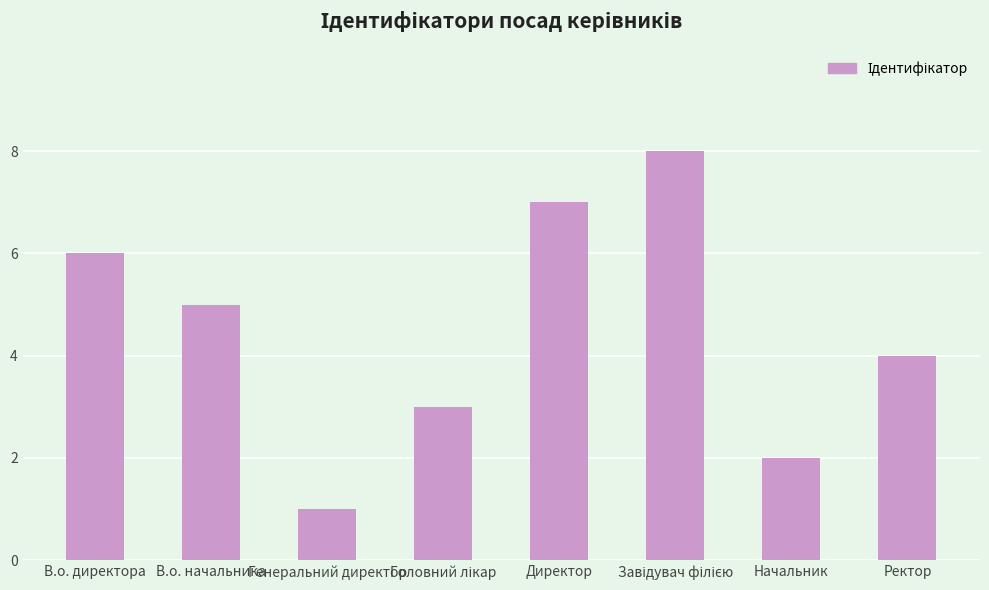

True or false: the data shows 1 at Генеральний директор.

True